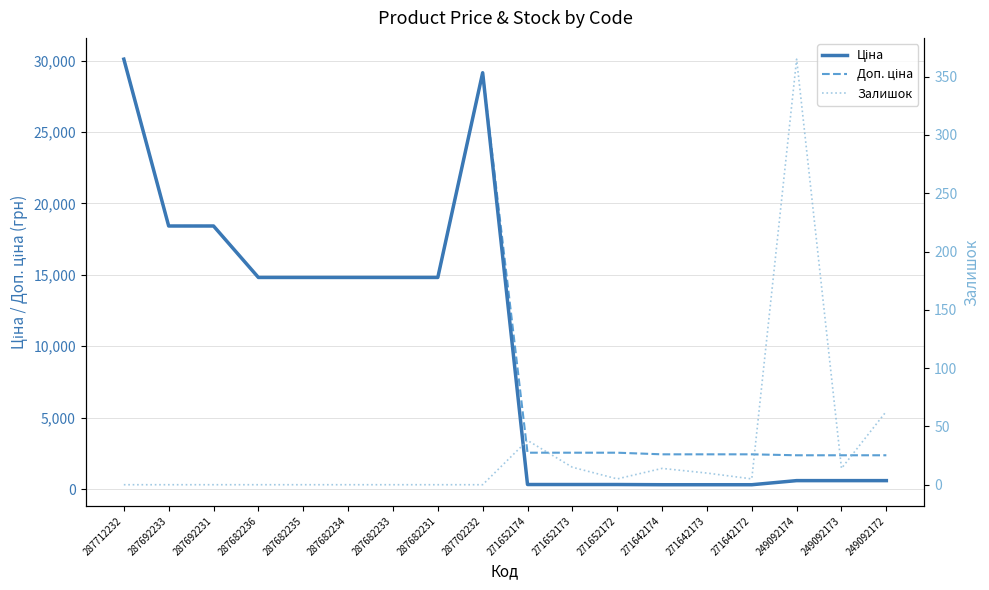

How many data points in Ціна are less than 14817?

9